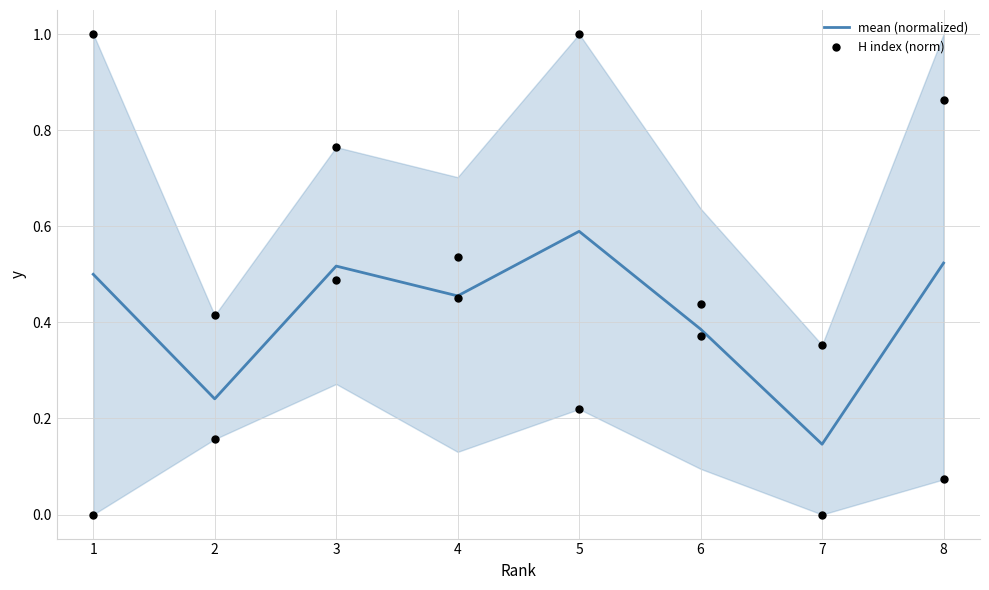

Which series contains the lowest Y value?

H index (norm)